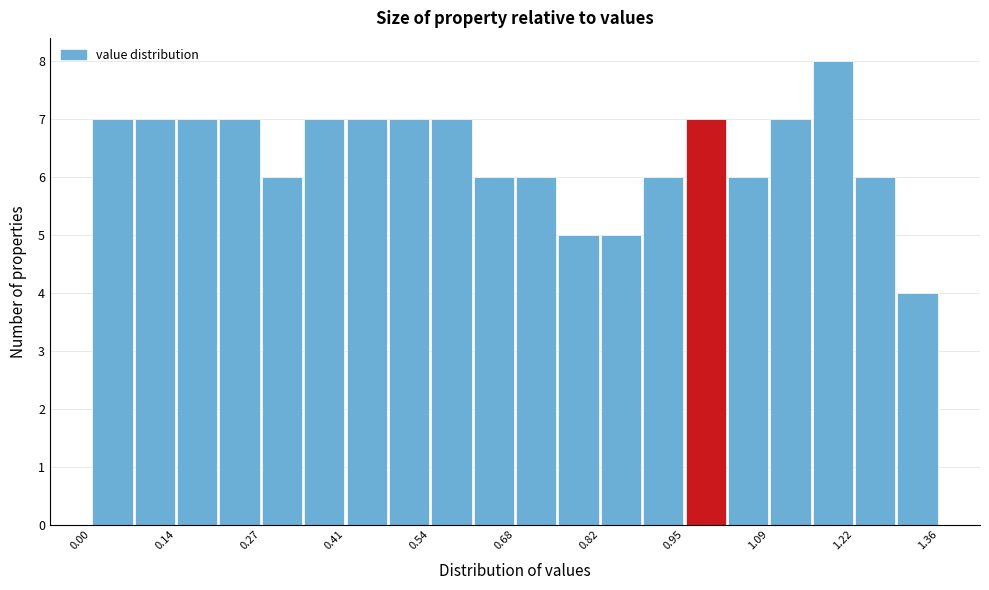

Around what value on the x-axis is the tallest bar? Give the approximate position of its centre, as read against the axis.

1.20